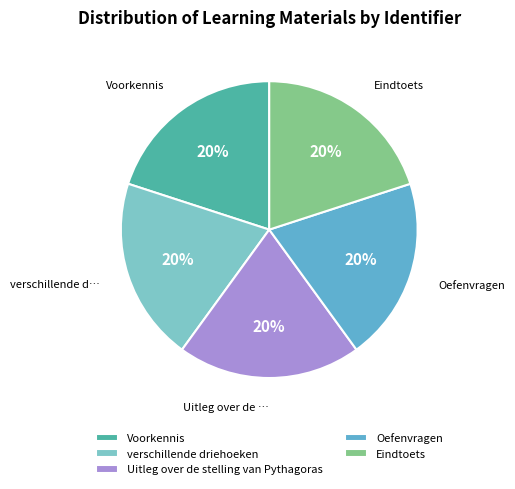

To the nearest percent, what is the combined percentage of Oefenvragen and Uitleg over de stelling van Pythagoras?

40%